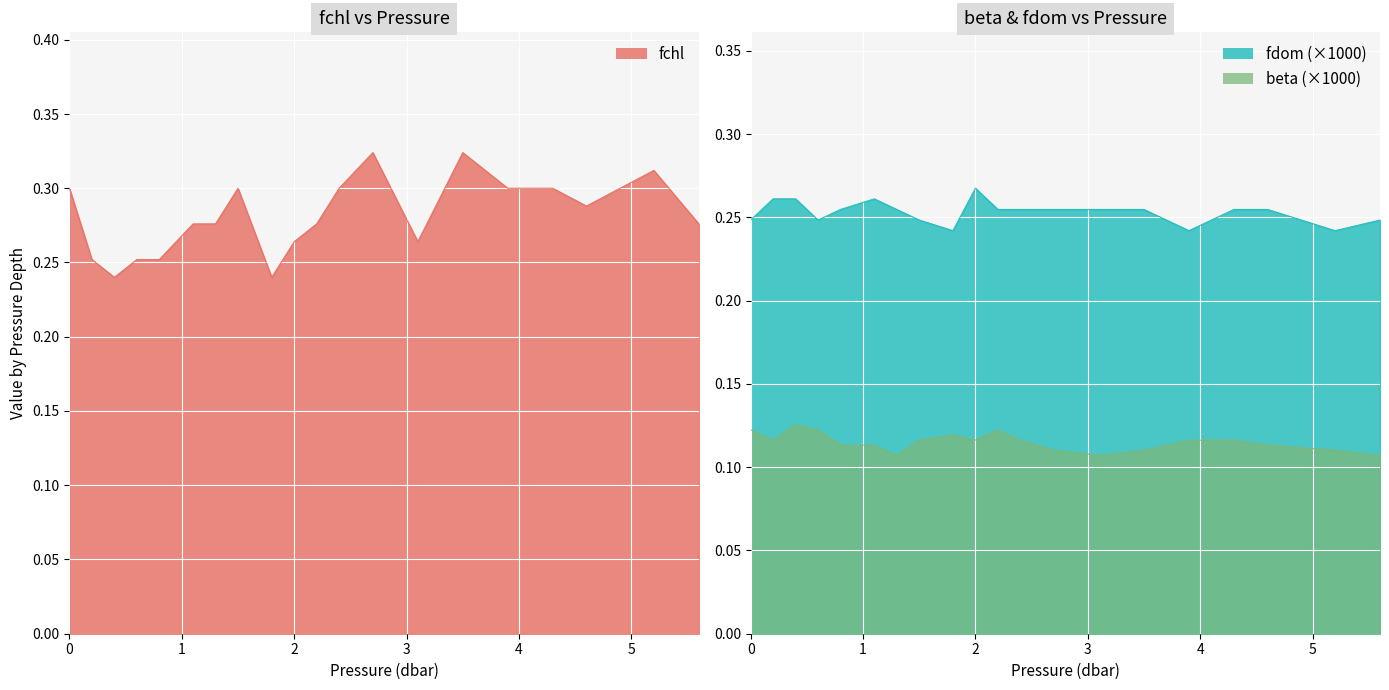

Which category has the lowest value in the fchl series?

0.4